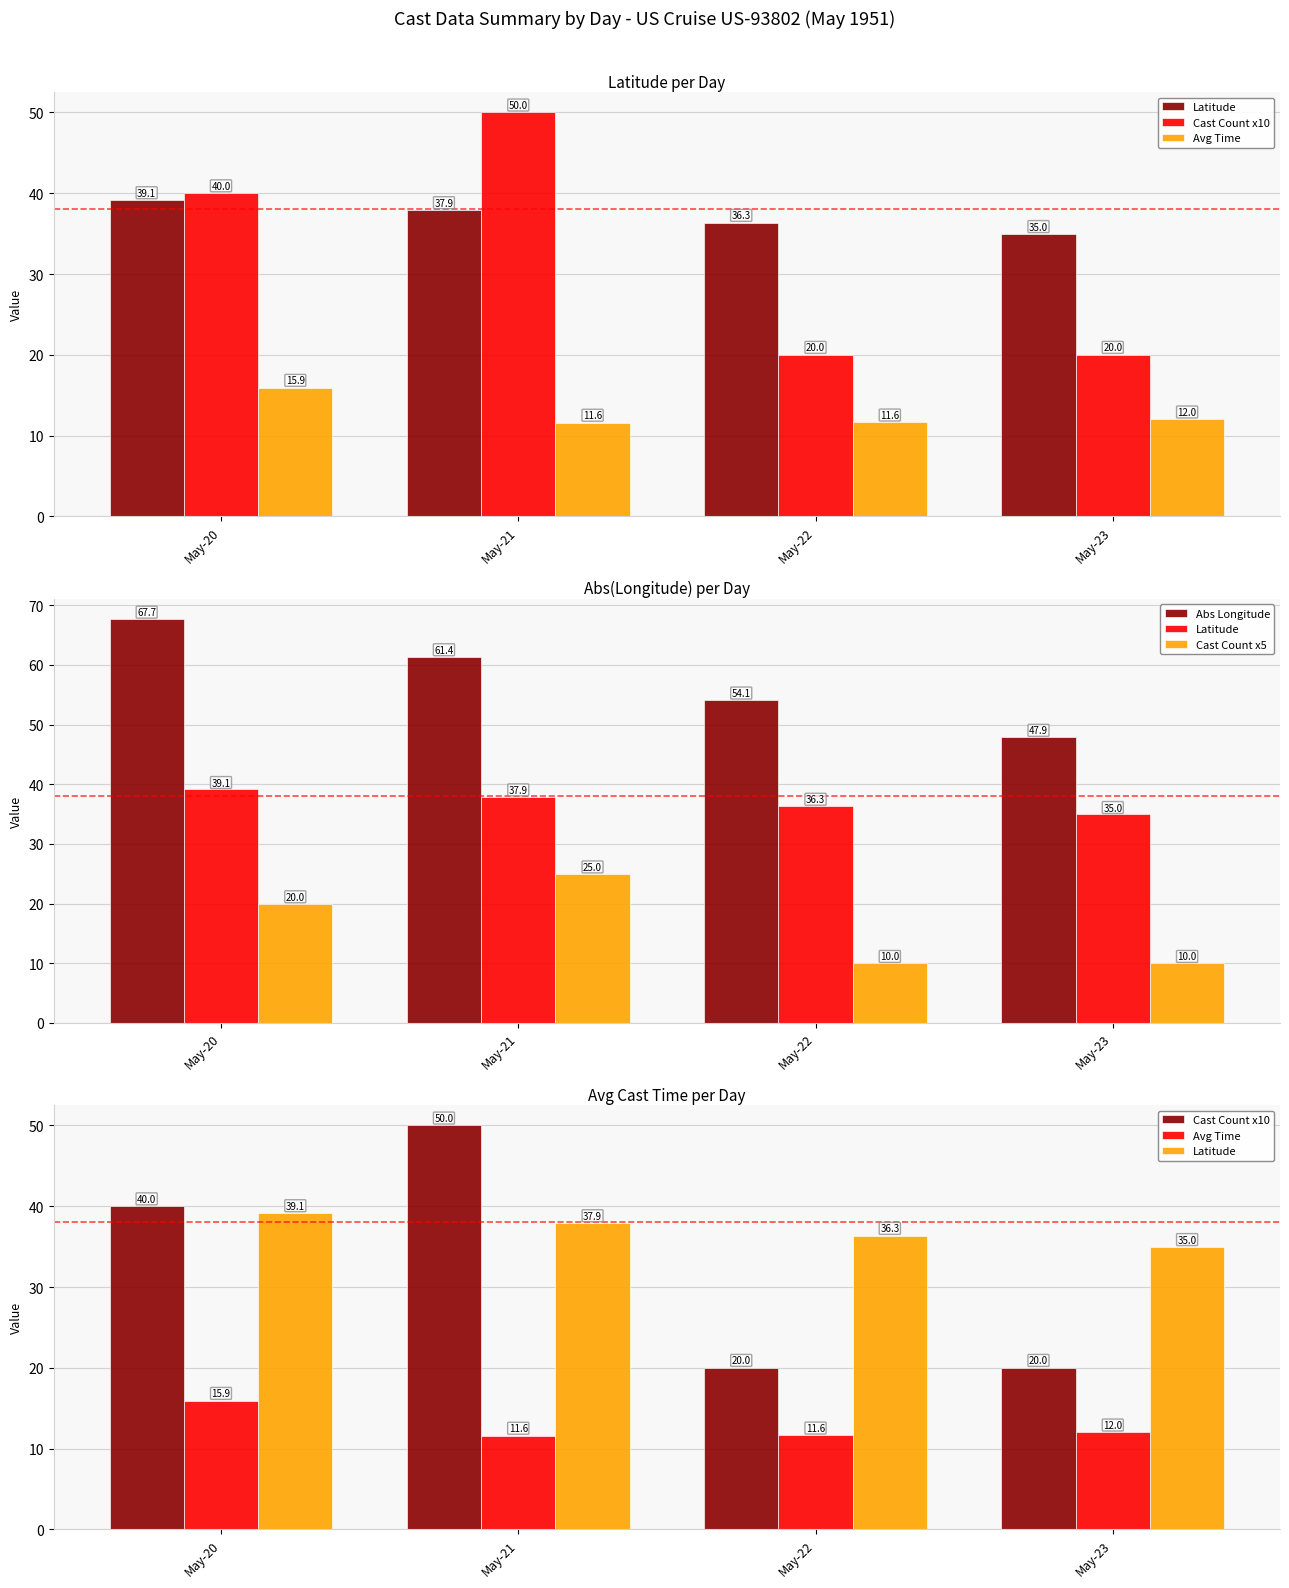

How many data points in Abs Longitude are less than 61?

2